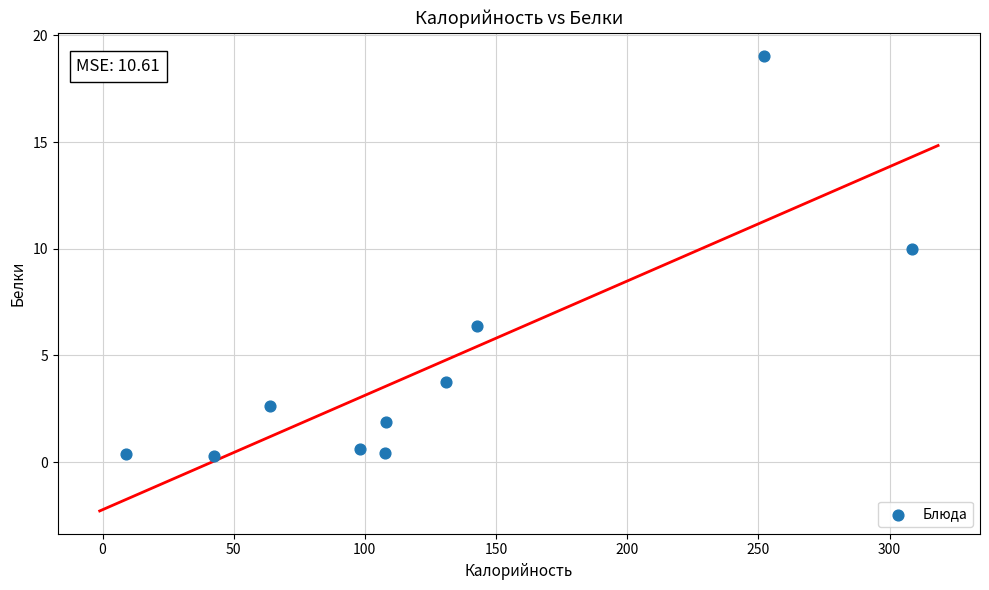

What Y value in the scatter plot is closest to 9?

10.0